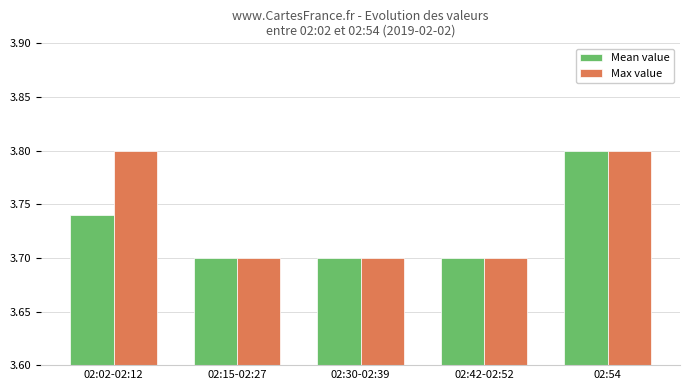

List the series in order of their overall mean, lowest first.

Mean value, Max value